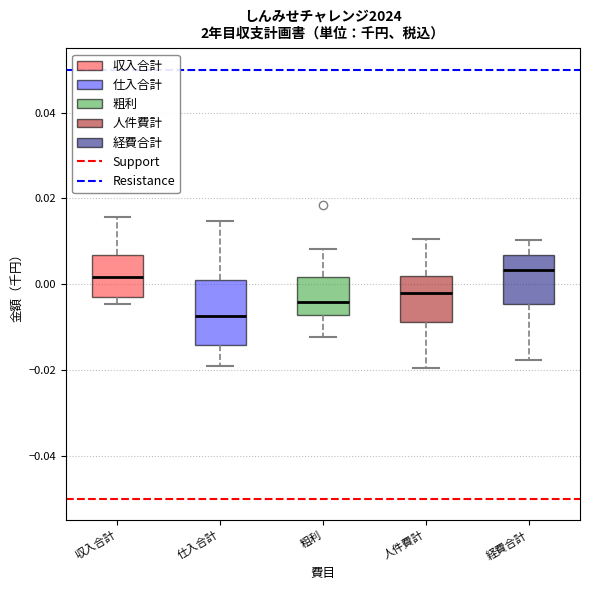

Reading left to right, transcribe this box plot: for each box, give where its median line is, the range the box spans, and where its two whiskers end, as read against the y-axis. The values are not printed on the chart, so give them approximately, as read against the axis.

収入合計: median 0.002, box -0.002 to 0.006, whiskers -0.004 to 0.016
仕入合計: median -0.008, box -0.014 to 0.002, whiskers -0.020 to 0.014
粗利: median -0.004, box -0.008 to 0.002, whiskers -0.012 to 0.008
人件費計: median -0.002, box -0.008 to 0.002, whiskers -0.020 to 0.010
経費合計: median 0.004, box -0.004 to 0.006, whiskers -0.018 to 0.010